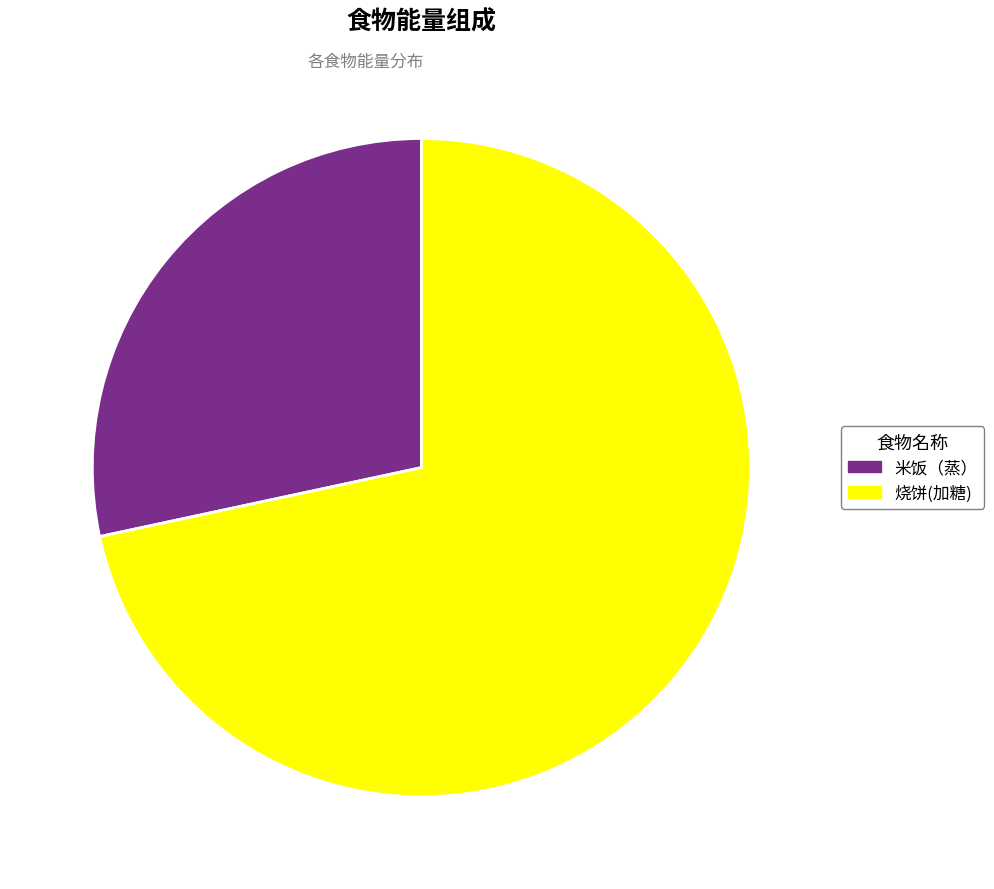

What percentage do 米饭（蒸） and 烧饼(加糖) together represent?

100.0%